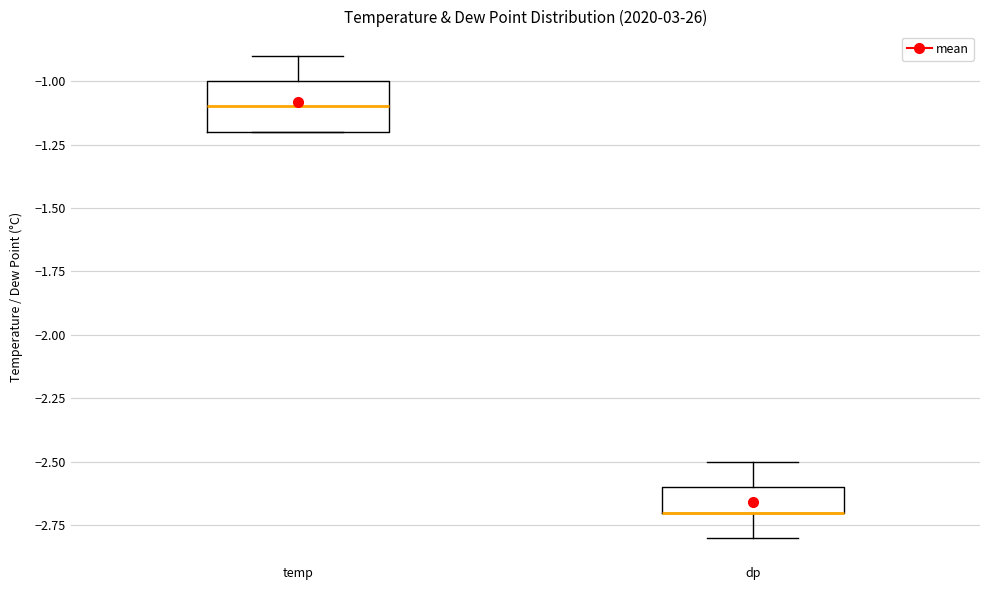

Where does the median line of the box for temp sit on the y-axis? The values are not printed on the chart, so give them approximately, as read against the axis.

-1.1